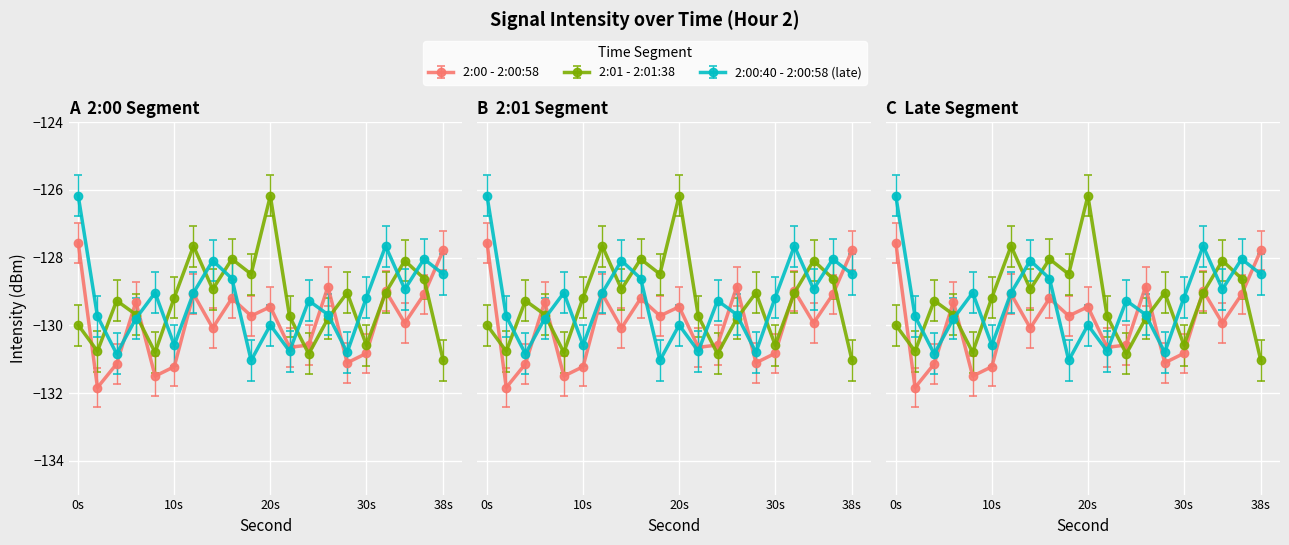

How many distinct data groups are displayed?

3